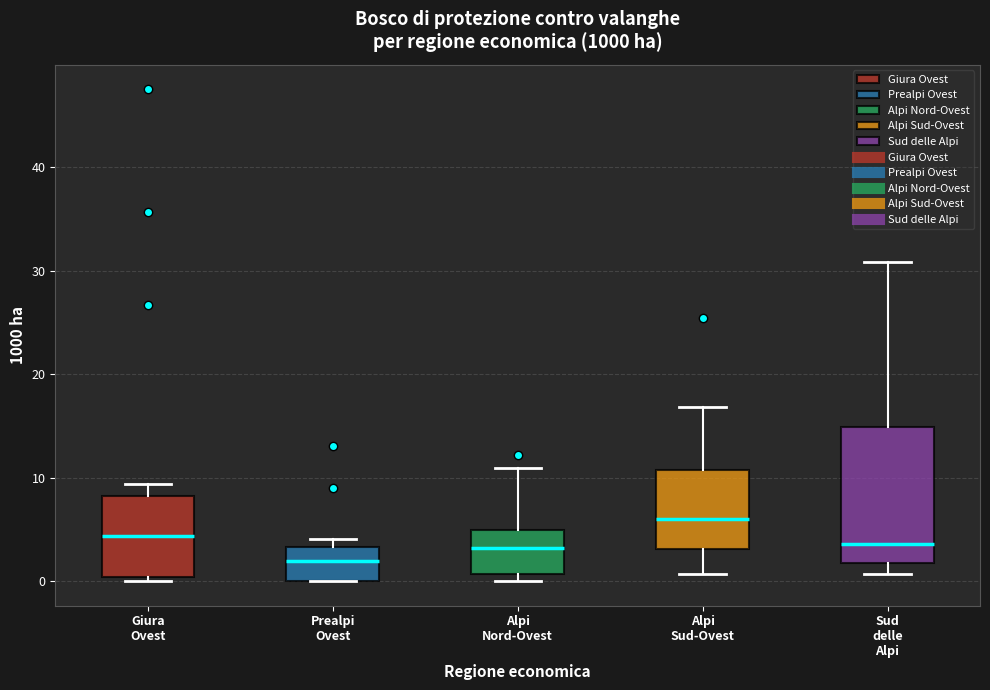

Reading left to right, transcribe this box plot: for each box, give where its median line is, the range the box spans, and where its two whiskers end, as read against the y-axis. The values are not printed on the chart, so give them approximately, as read against the axis.

Giura Ovest: median 4, box 0 to 8, whiskers 0 (just below the box's lower edge) to 9
Prealpi Ovest: median 2, box 0 to 3, whiskers 0 to 4
Alpi Nord-Ovest: median 3, box 1 to 5, whiskers 0 to 11
Alpi Sud-Ovest: median 6, box 3 to 11, whiskers 1 to 17
Sud delle Alpi: median 4, box 2 to 15, whiskers 1 to 31